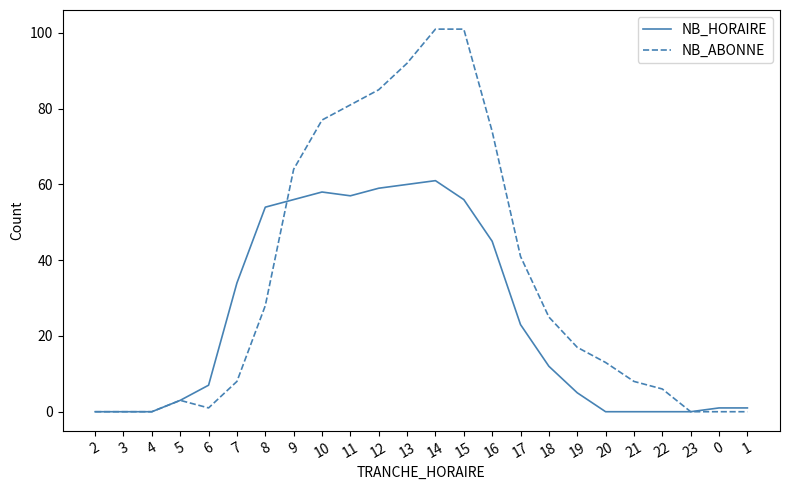

Which series has the widest spread of values?

NB_ABONNE